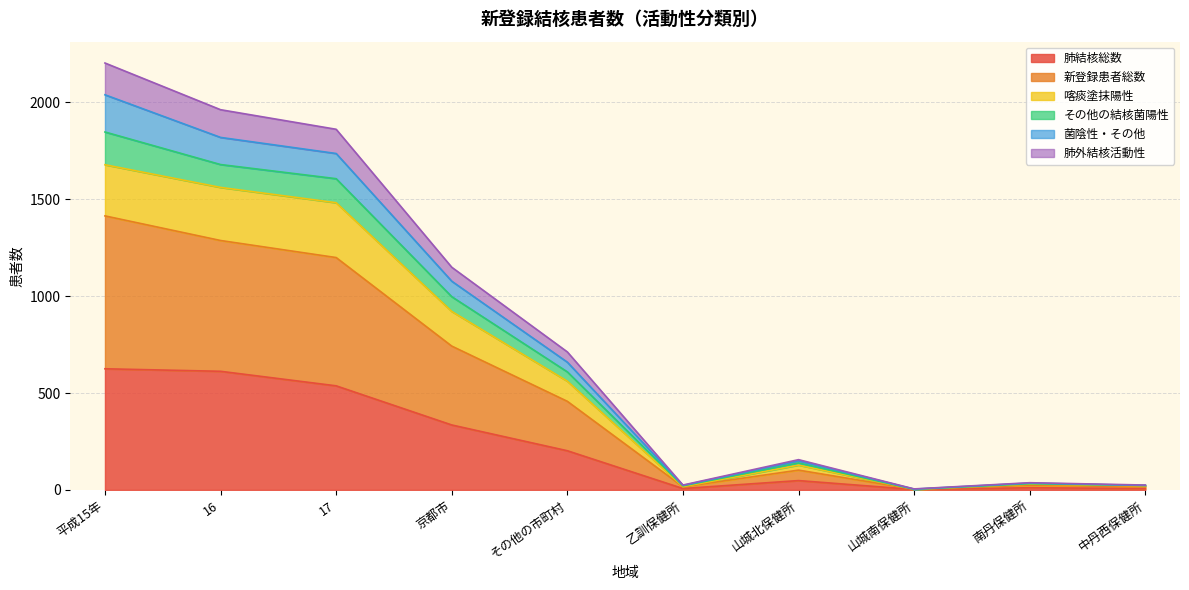

What is the total value across all series at 乙訓保健所?

25